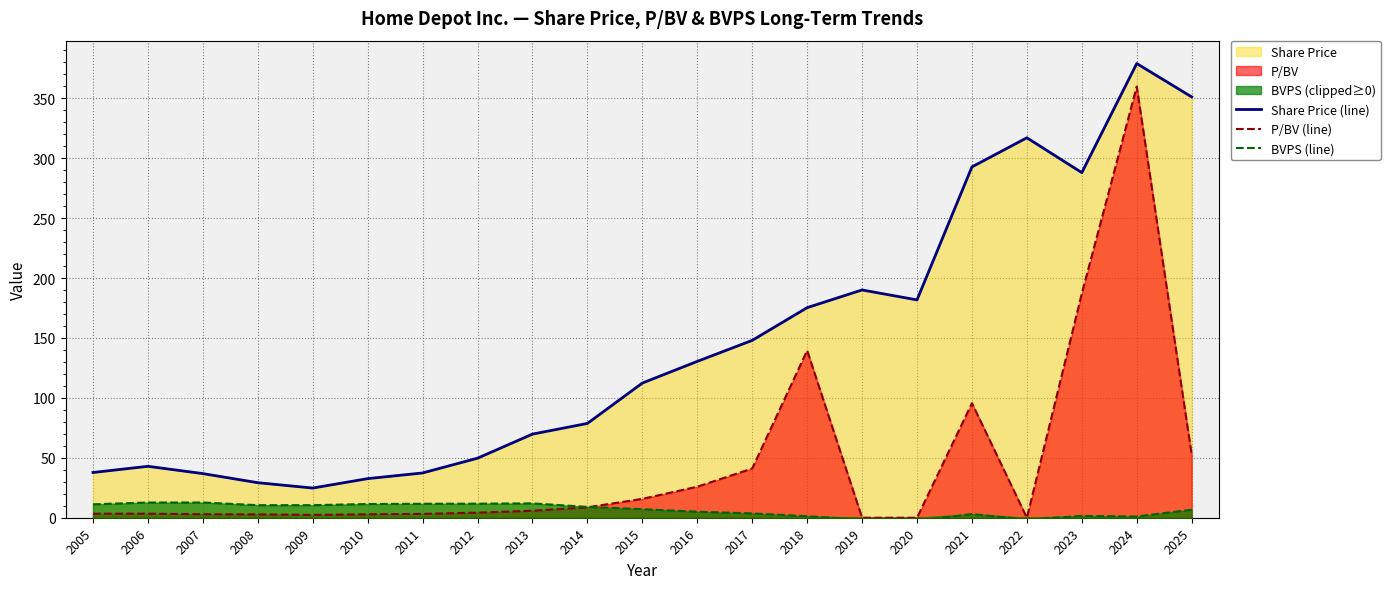

Is the value of BVPS (line) at 2018 greater than the value of Share Price (line) at 2017?

No